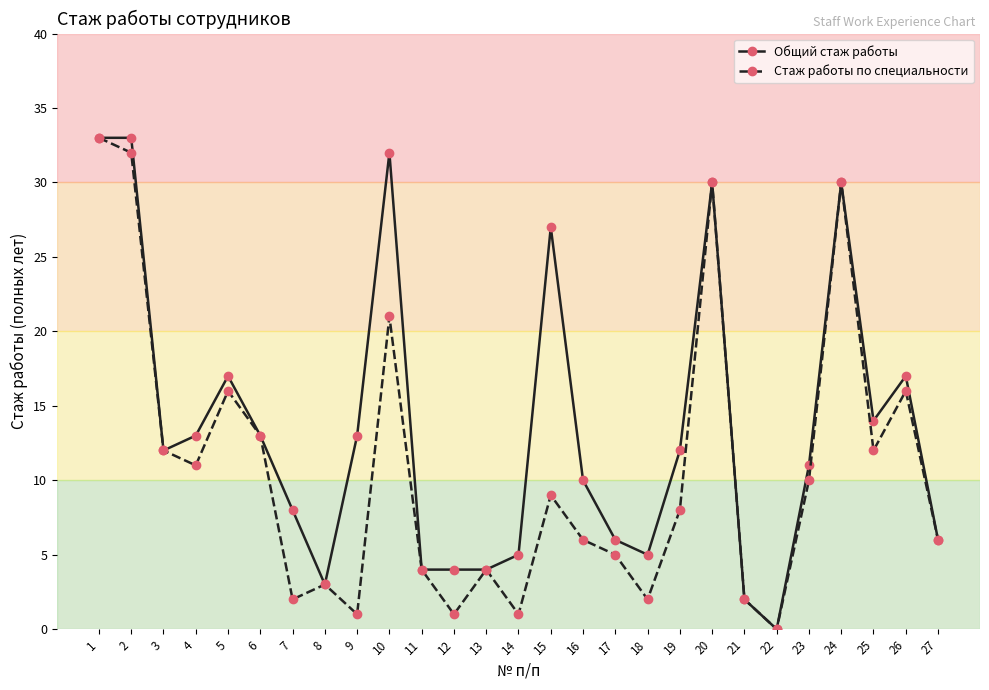

Is the value of Стаж работы по специальности at 25 greater than the value of Общий стаж работы at 20?

No